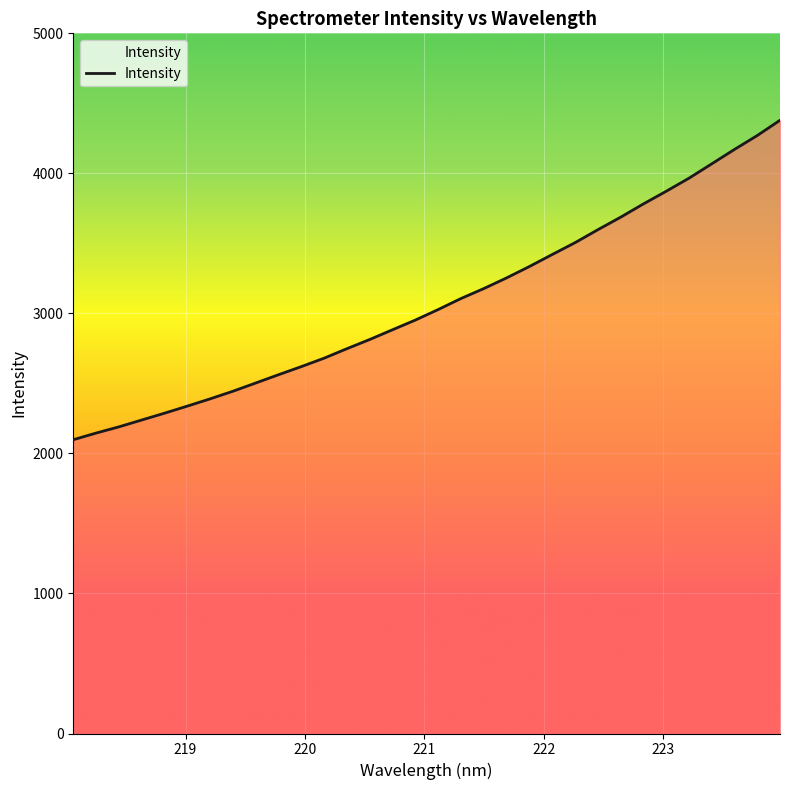

What is the maximum value shown in the chart?

4379.1